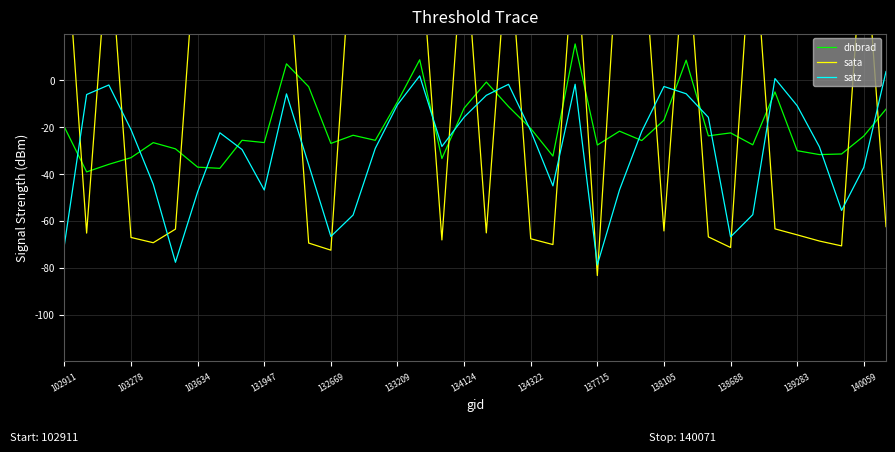

Is it true that dnbrad equals -30.0 at 139283?

True